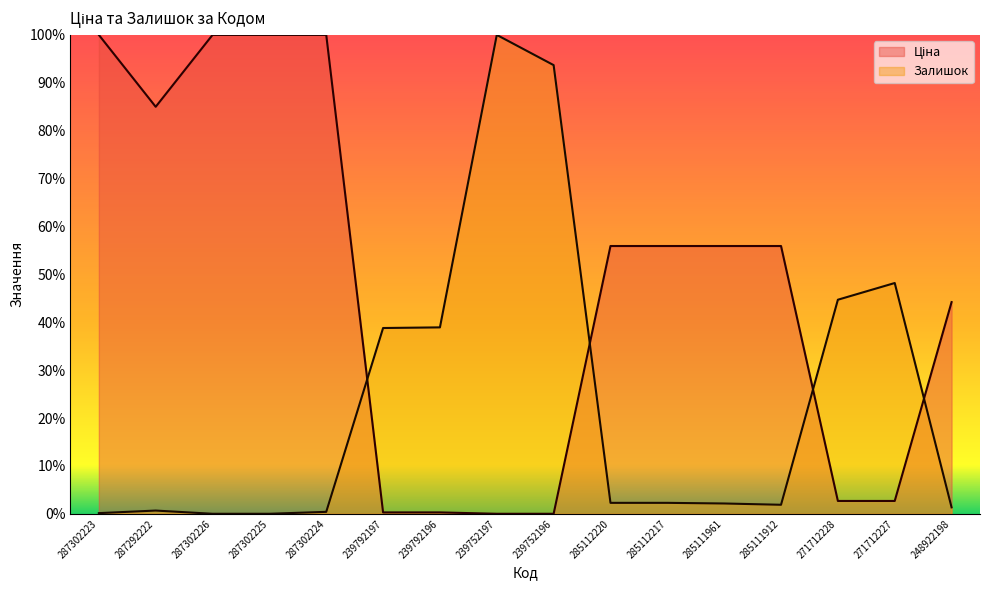

Rank the series at 285111912 from highest to lowest value.

Ціна, Залишок